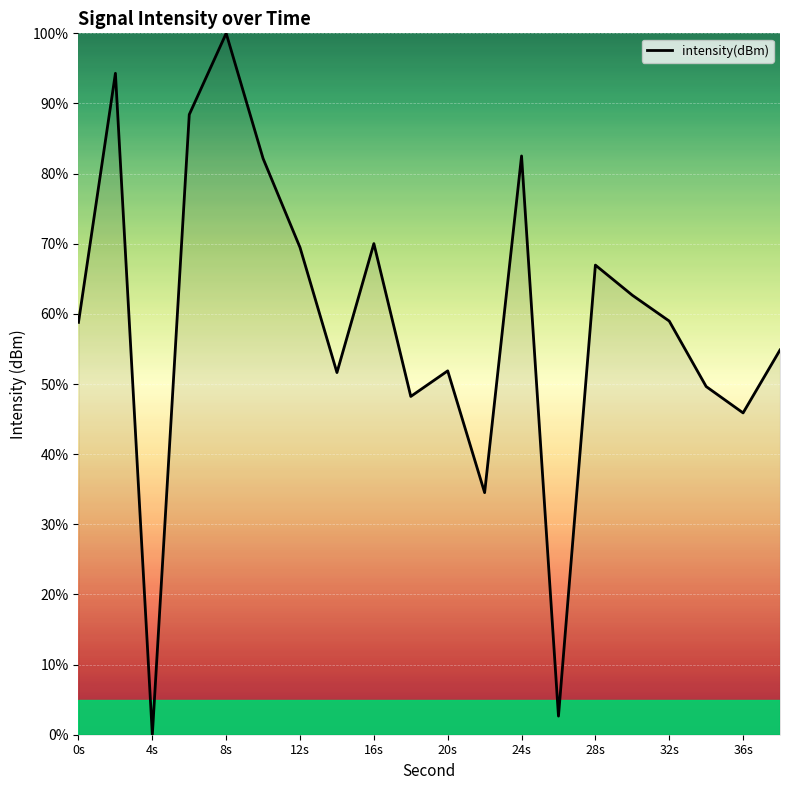

What is the difference between the maximum and minimum values?

100.0